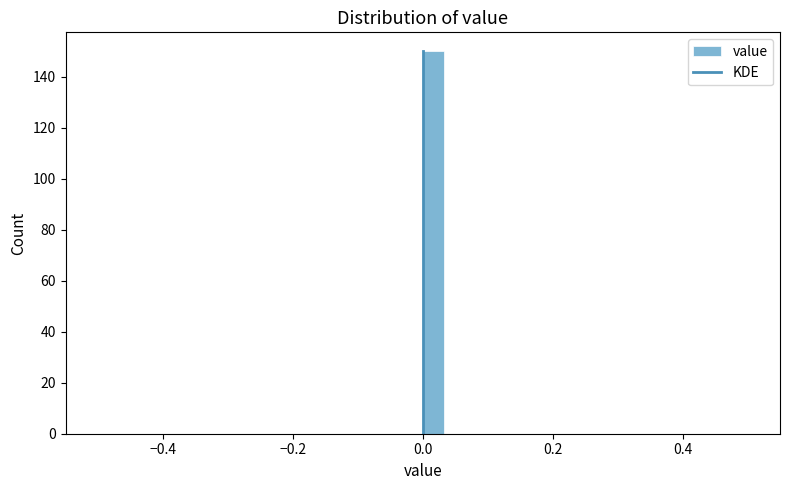

Around what value on the x-axis is the tallest bar? Give the approximate position of its centre, as read against the axis.

0.02